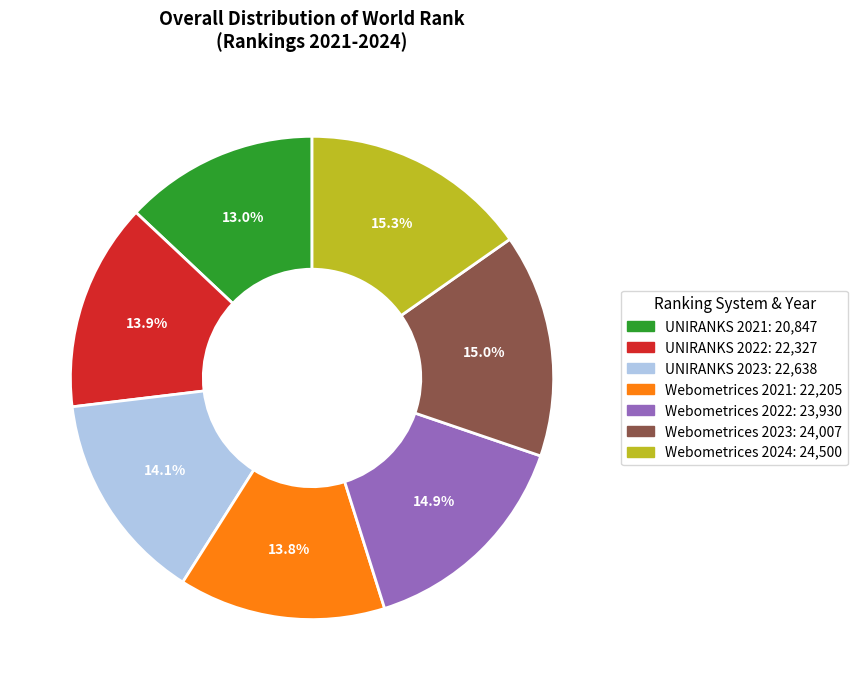

What percentage do Webometrices 2022 and UNIRANKS 2021 together represent?

27.9%